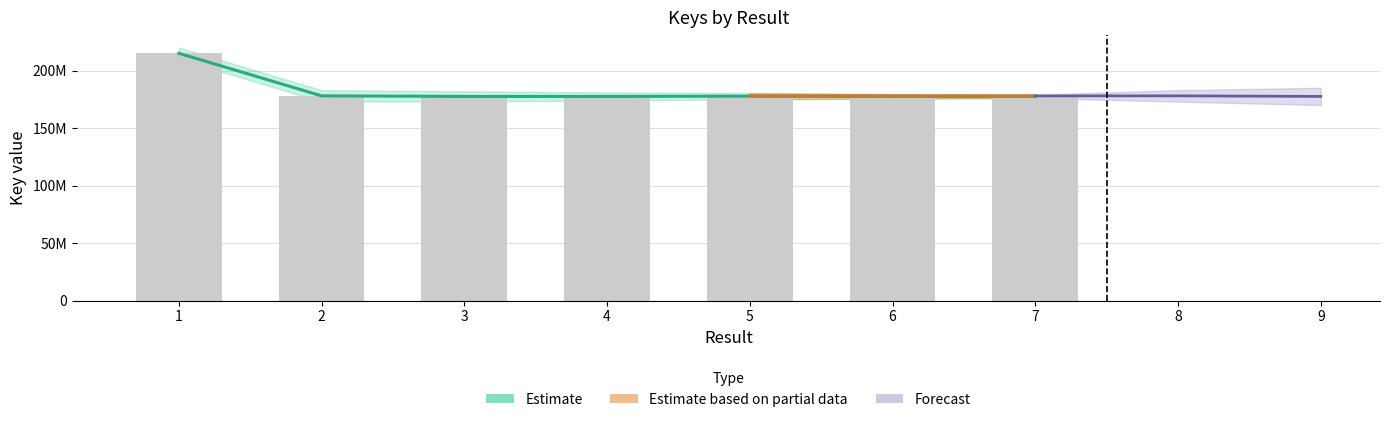

What is the change in value from 1 to 3?

-37070836